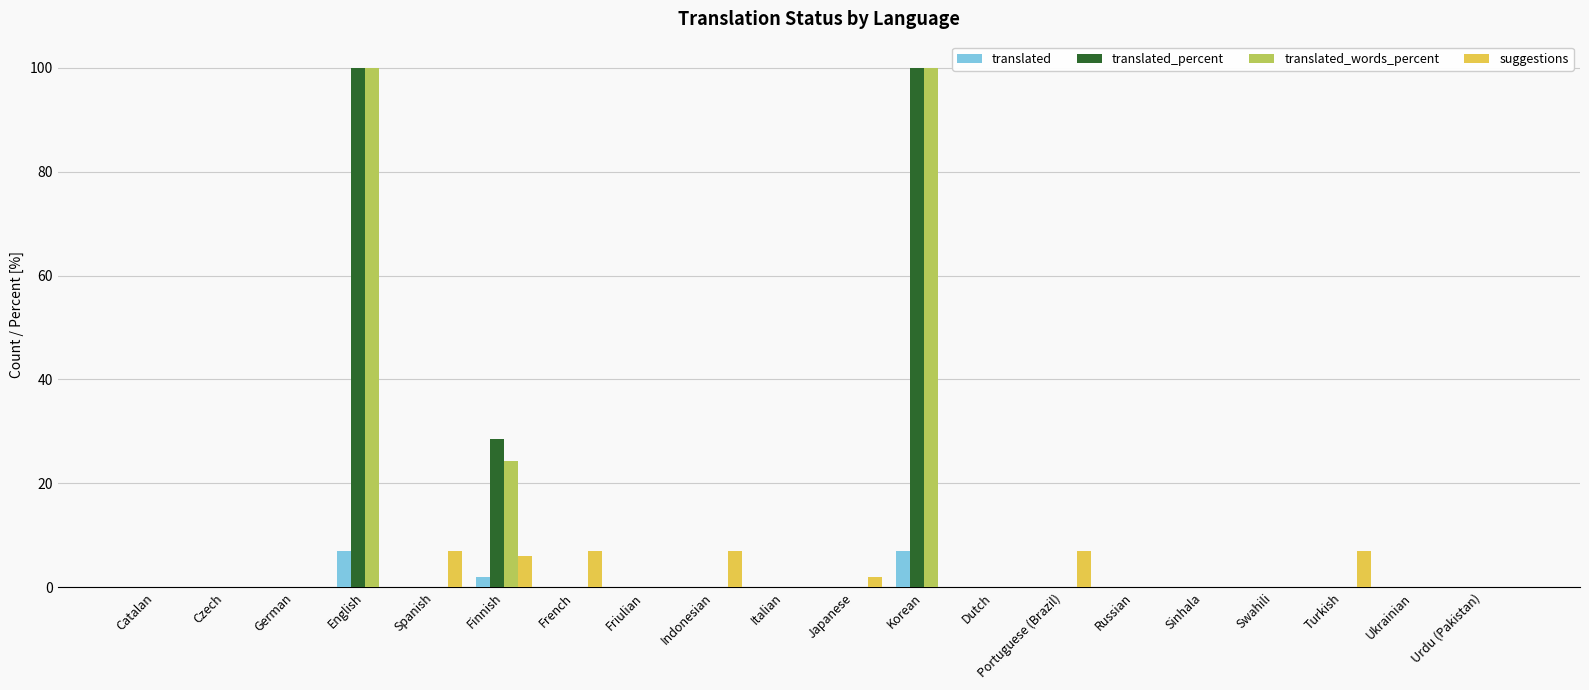

What is the maximum value for translated_words_percent?

100.0